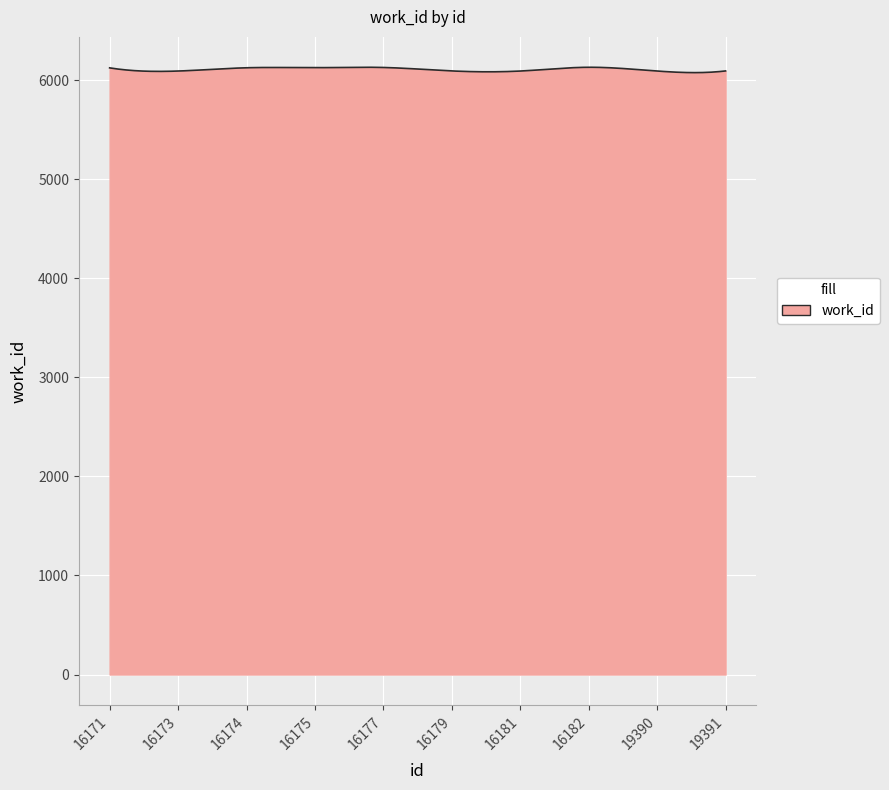

What is the greatest value displayed?

6132.2